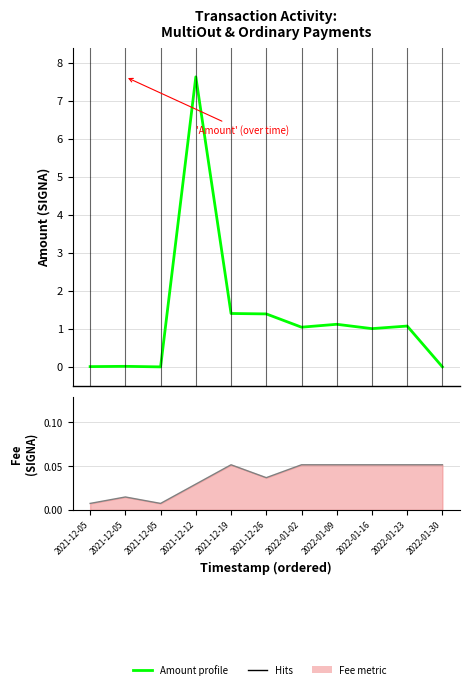

Is the value of Amount at 2022-01-30 greater than the value of Fee line at 2022-01-09?

No